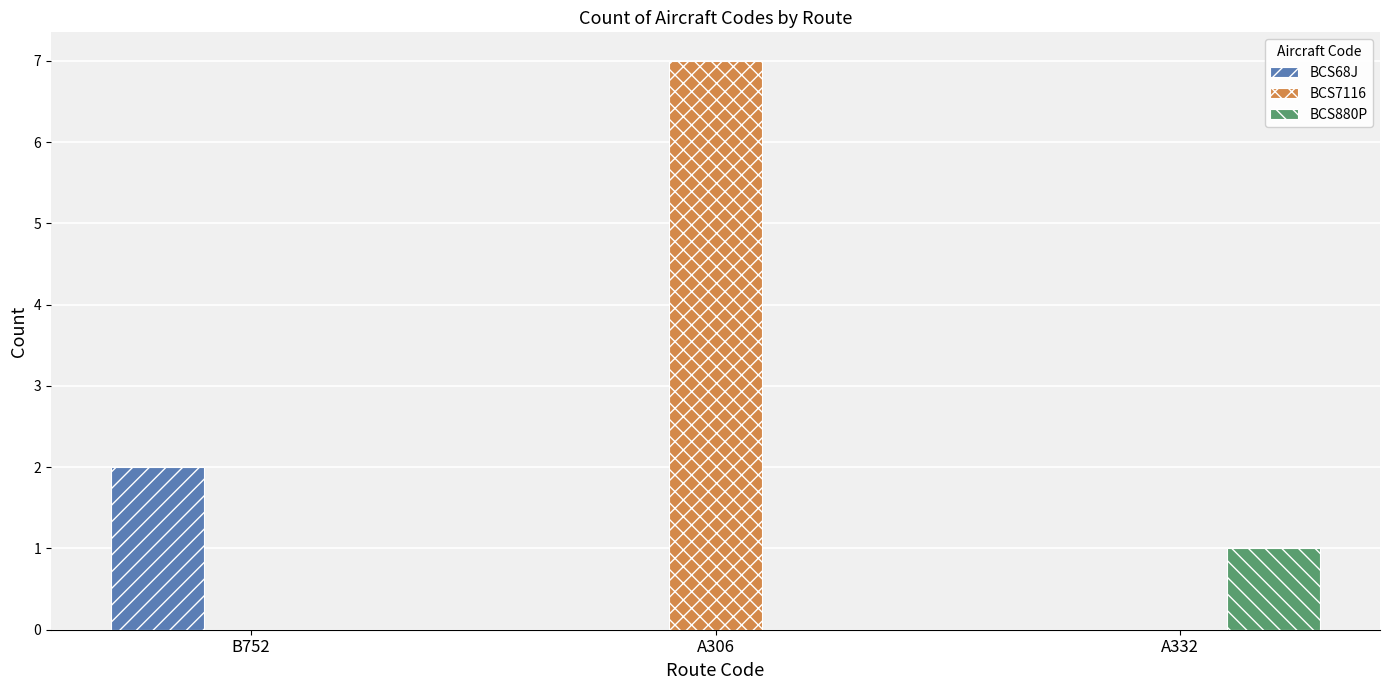

How many categories are shown in the chart?

3